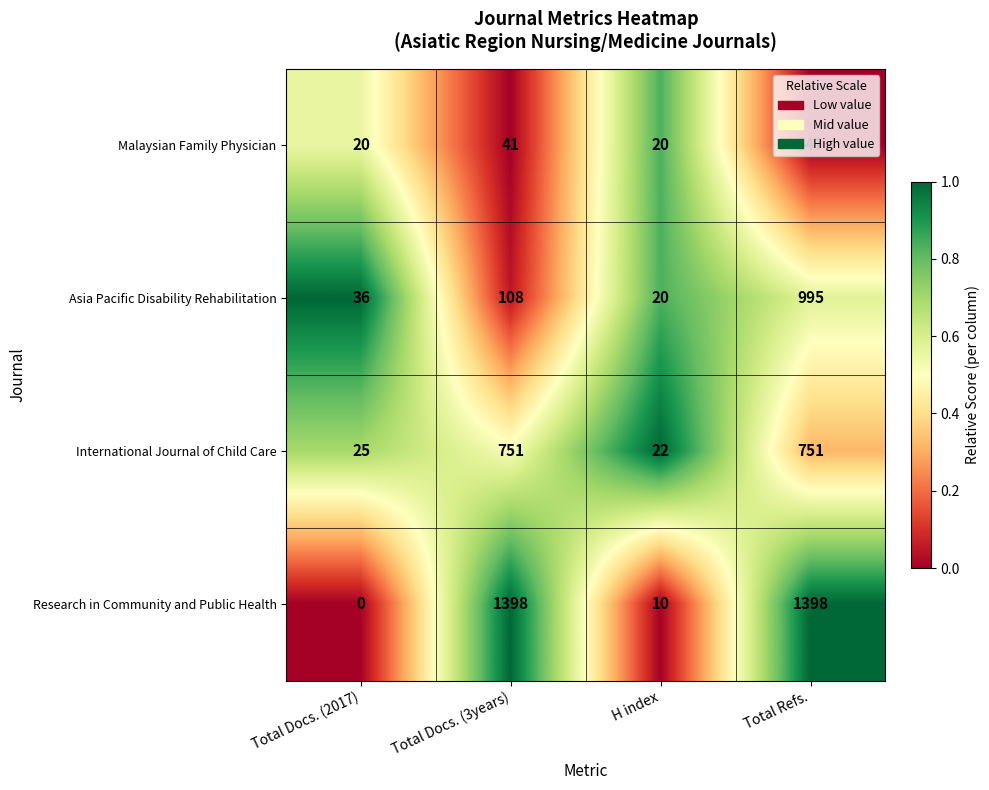

Which series has the widest spread of values?

Research in Community and Public Health